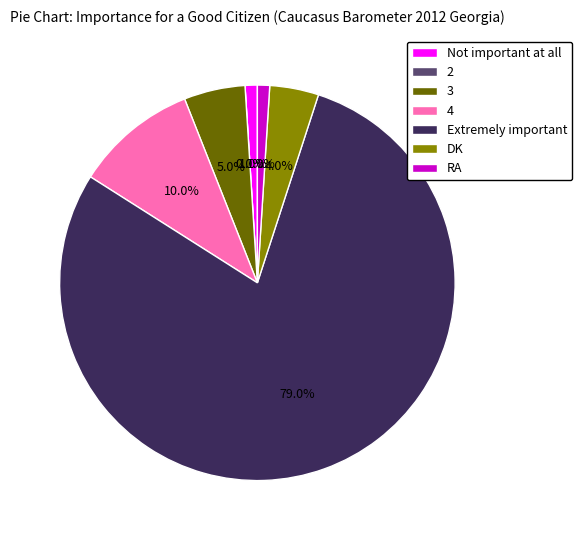

What percentage is NOT represented by Extremely important?

21.0%